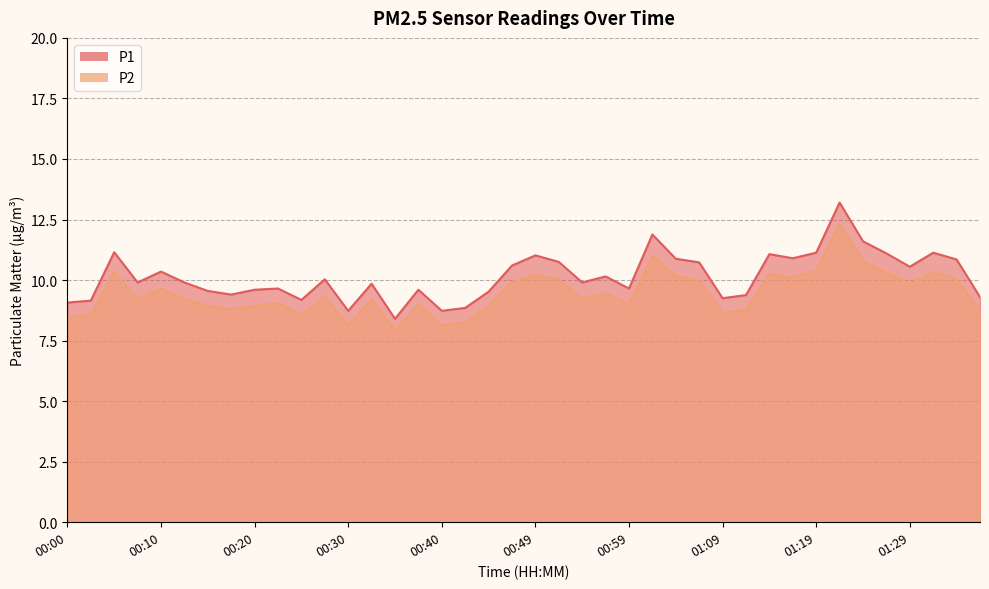

Reading left to right, list all the values displayed in this chart.

P1: 9.1	9.2	11.2	9.9	10.3	9.9	9.6	9.4	9.6	9.7	9.2	10.0	8.7	9.8	8.4	9.6	8.7	8.8	9.5	10.6	11.0	10.8	9.9	10.2	9.7	11.9	10.9	10.7	9.2	9.4	11.1	10.9	11.1	13.2	11.6	11.1	10.6	11.1	10.8	9.3
P2: 8.5	8.6	10.3	9.2	9.7	9.2	8.9	8.8	8.9	9.1	8.6	9.3	8.1	9.2	7.9	9.0	8.1	8.2	8.9	9.9	10.2	10.0	9.2	9.4	9.0	11.0	10.2	10.0	8.7	8.8	10.3	10.1	10.4	12.3	10.8	10.3	9.8	10.3	10.1	8.7